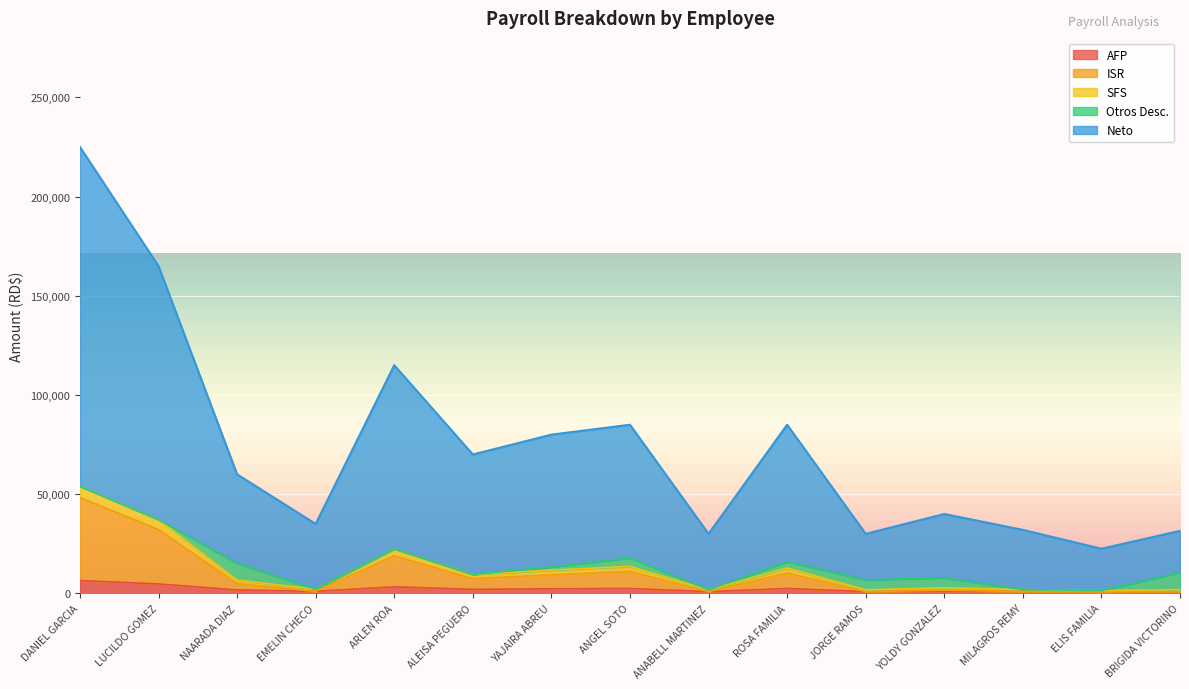

At which category is the sum across all series the highest?

DANIEL GARCIA